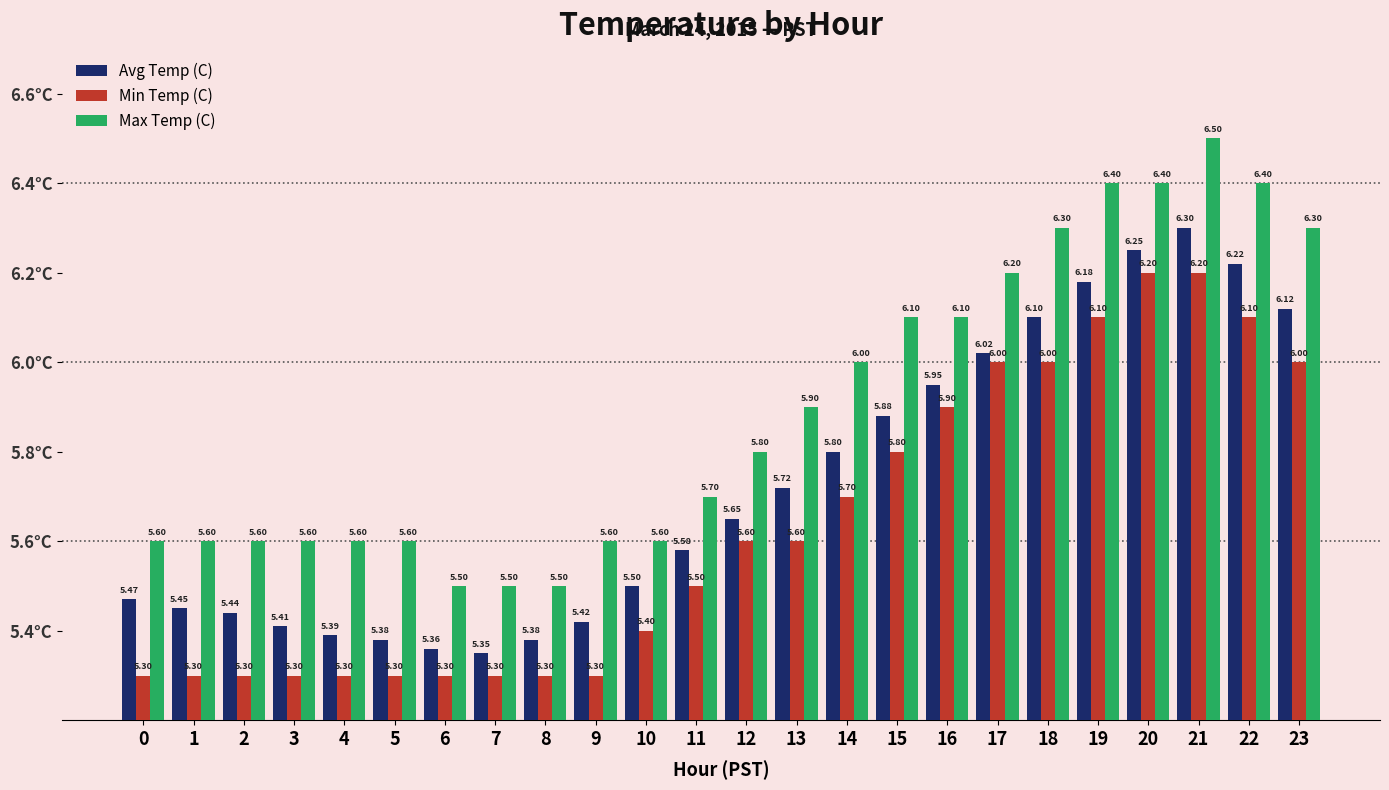

Which series changed the most between 3 and 22?

Avg Temp (C)